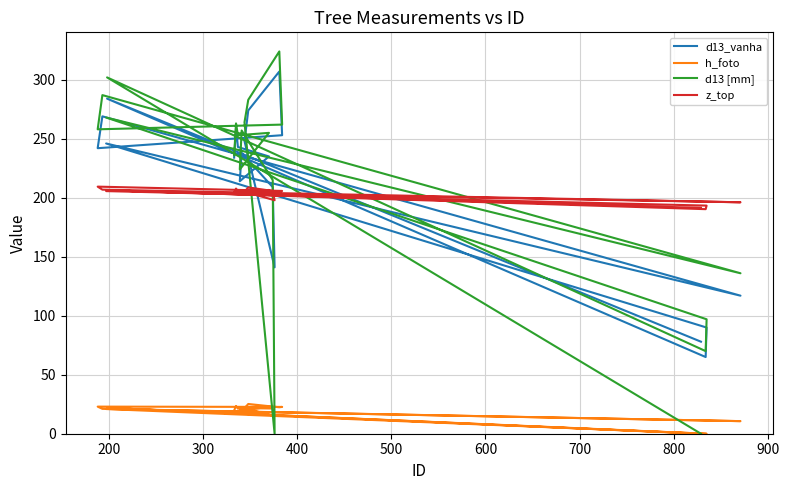

What is the difference between the maximum and second lowest values in the d13_vanha series?

229.0